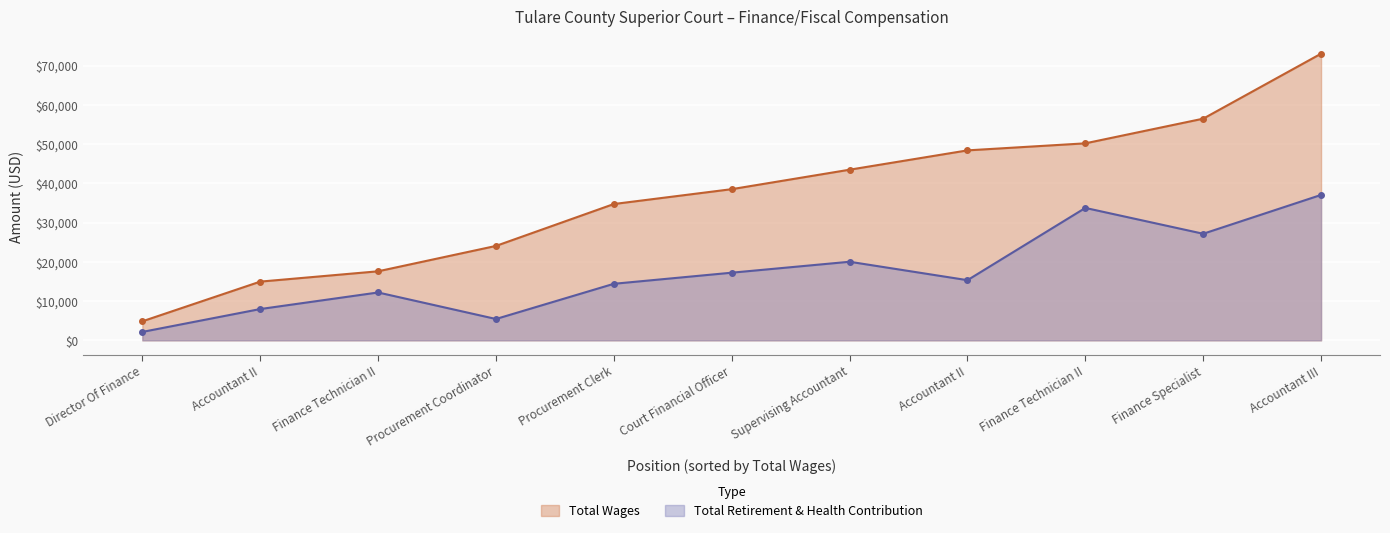

True or false: Total Retirement & Health Contribution and Total Wages cross at least once.

False